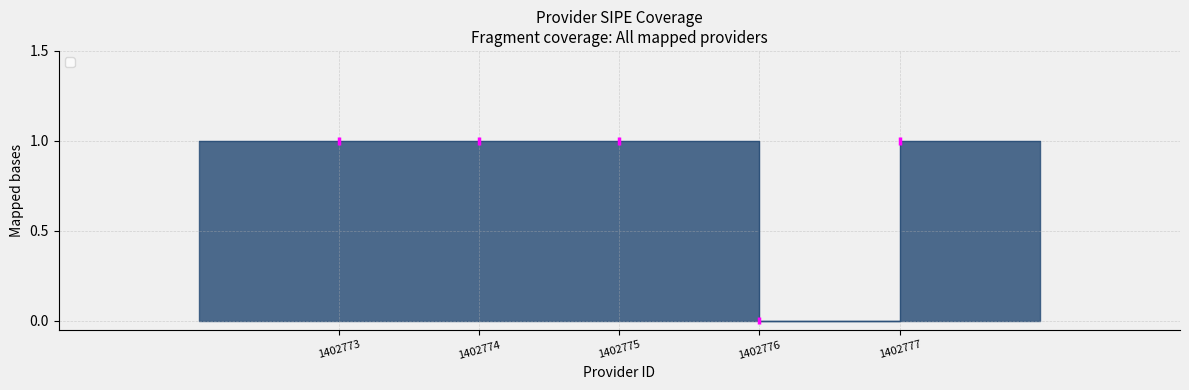

List the labels in order of value, smallest first.

1402776, 1402773, 1402774, 1402775, 1402777